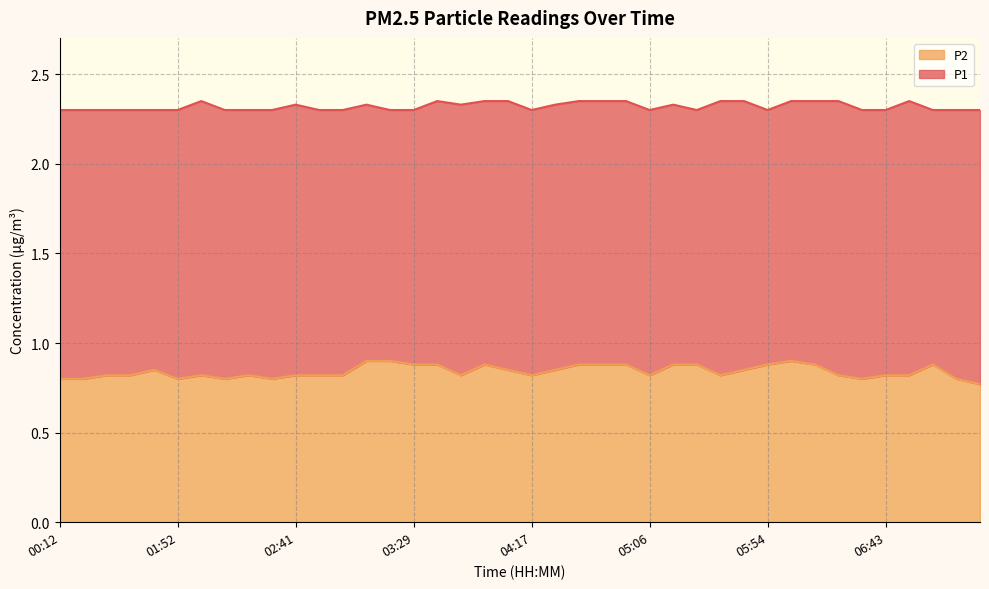

What is the highest value of the P2 series?

0.9